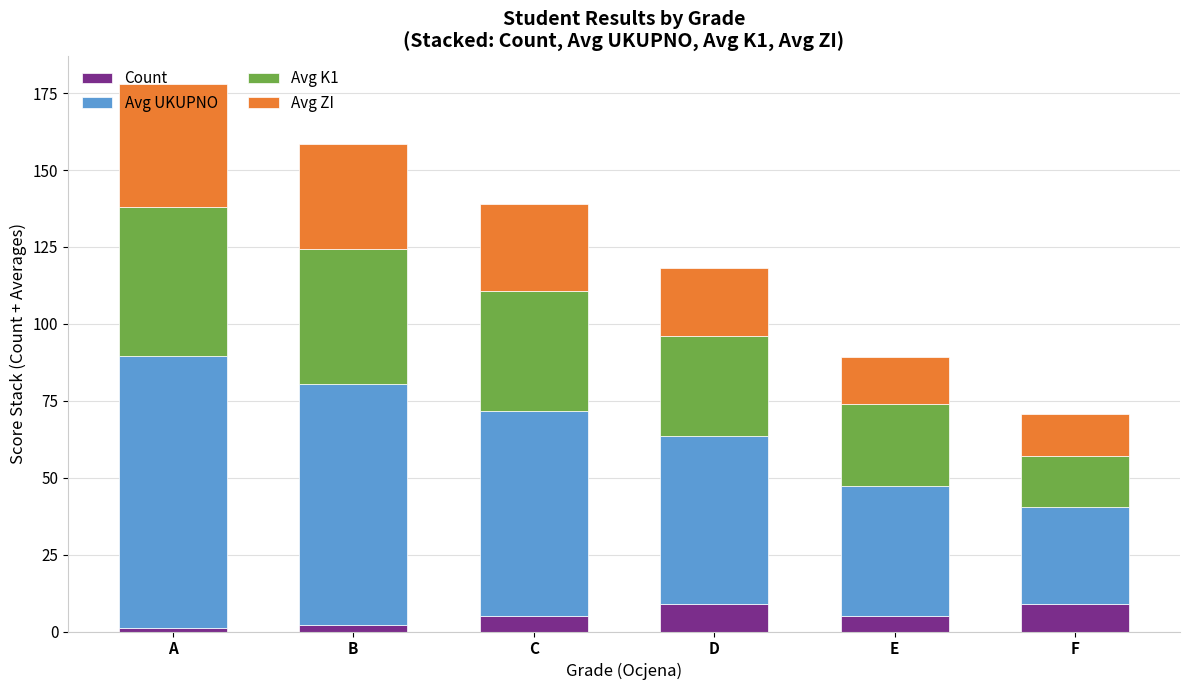

At which category is the sum across all series the highest?

A